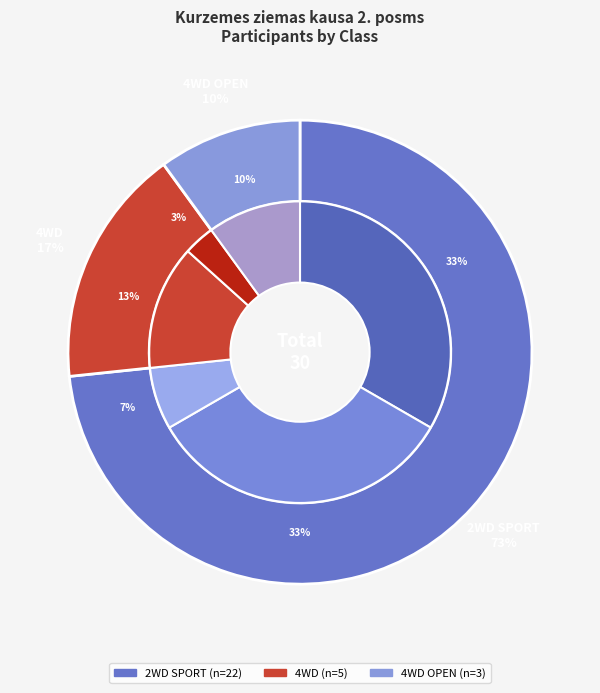

To the nearest percent, what portion does 4WD represent?

17%